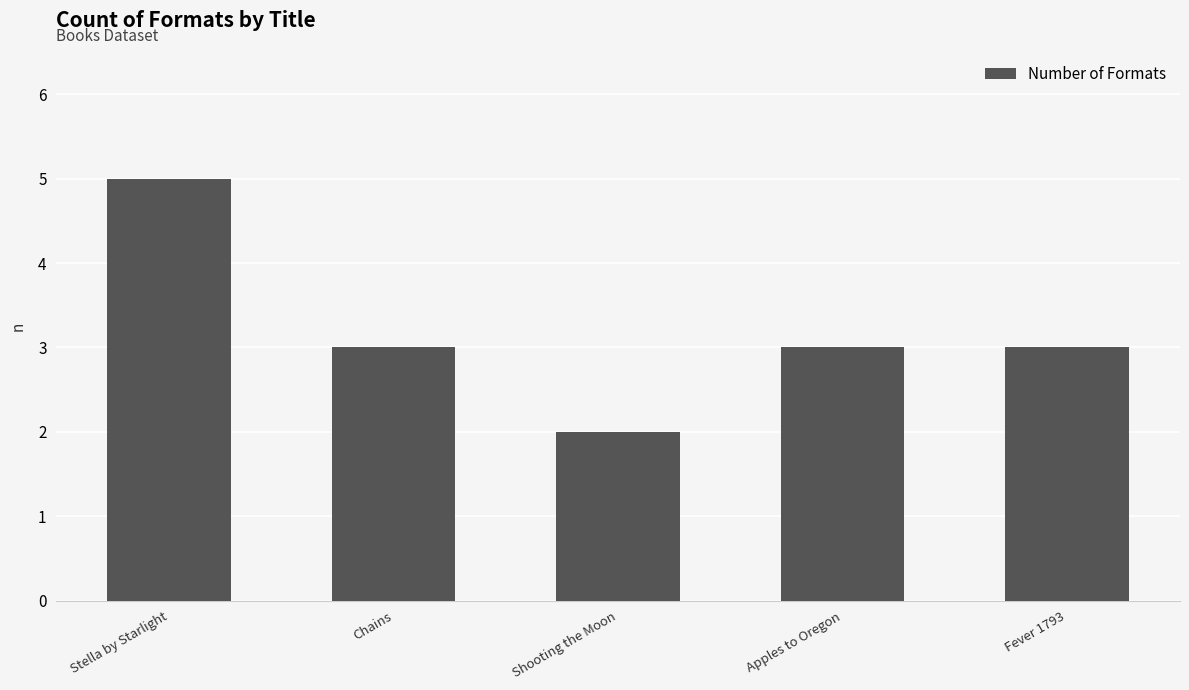

What is the smallest value displayed?

2